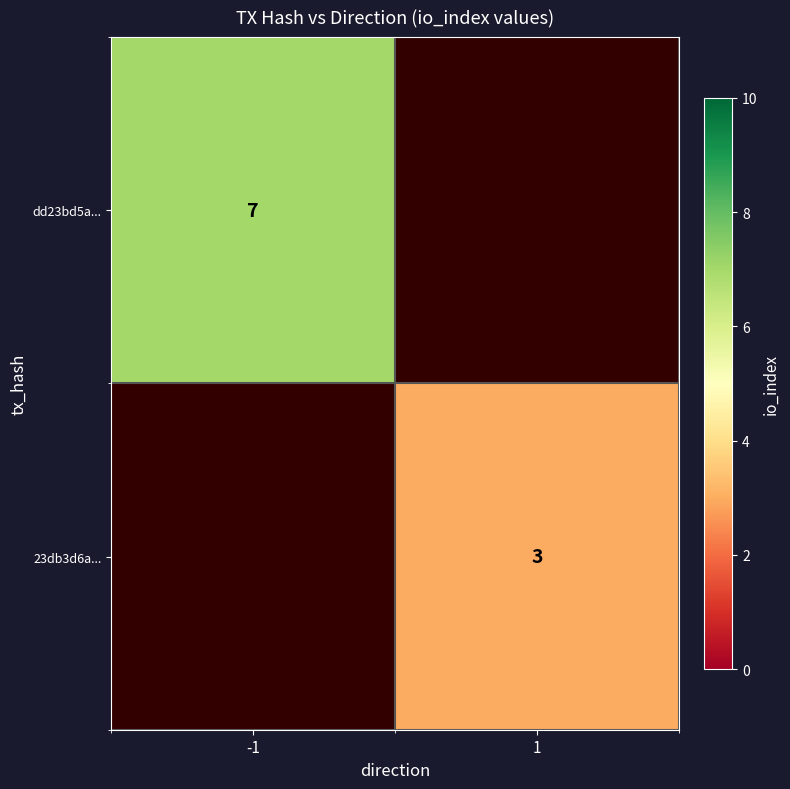

The dd23bd5a... series shows 7 at -1. True or false?

True